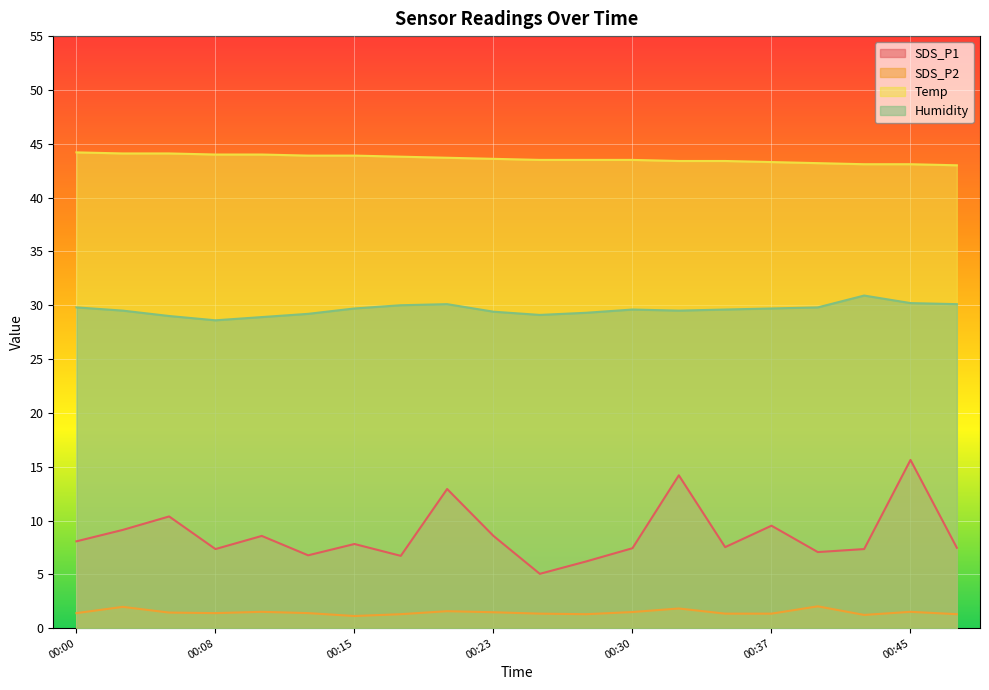

At which label is Temp closest to 43?

00:47